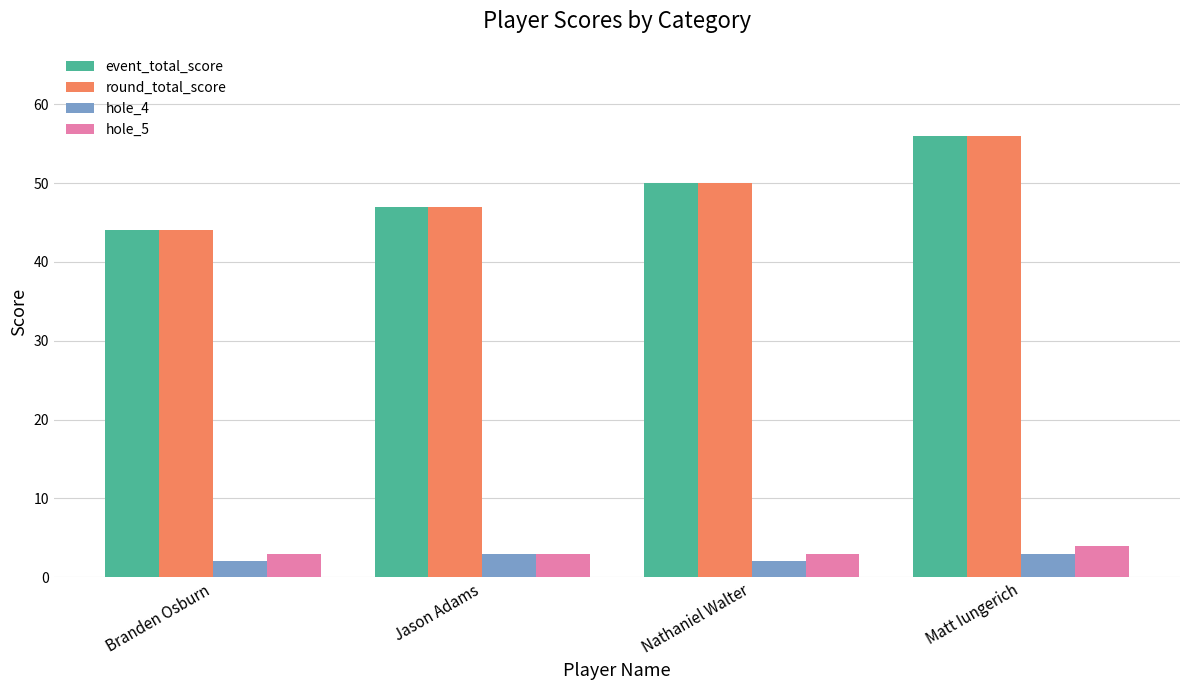

What is the sum of the hole_5 values at Jason Adams and Matt Iungerich?

7